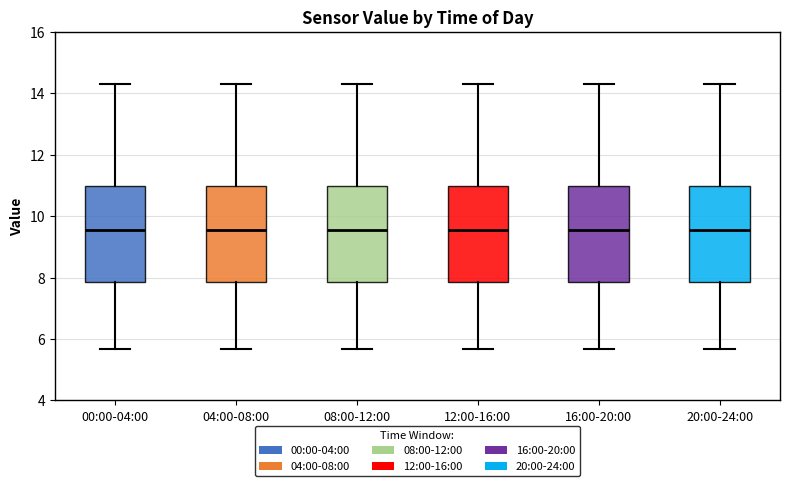

Reading left to right, transcribe this box plot: for each box, give where its median line is, the range the box spans, and where its two whiskers end, as read against the y-axis. The values are not printed on the chart, so give them approximately, as read against the axis.

00:00-04:00: median 9.6, box 7.8 to 11.0, whiskers 5.6 to 14.4
04:00-08:00: median 9.6, box 7.8 to 11.0, whiskers 5.6 to 14.4
08:00-12:00: median 9.6, box 7.8 to 11.0, whiskers 5.6 to 14.4
12:00-16:00: median 9.6, box 7.8 to 11.0, whiskers 5.6 to 14.4
16:00-20:00: median 9.6, box 7.8 to 11.0, whiskers 5.6 to 14.4
20:00-24:00: median 9.6, box 7.8 to 11.0, whiskers 5.6 to 14.4